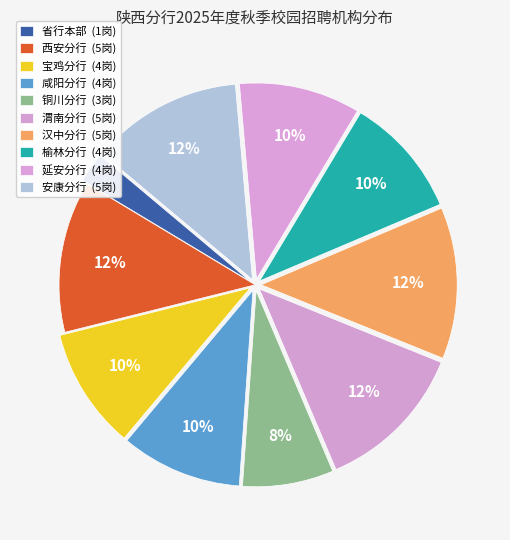

What percentage is the 榆林分行 slice, to the nearest percent?

10%